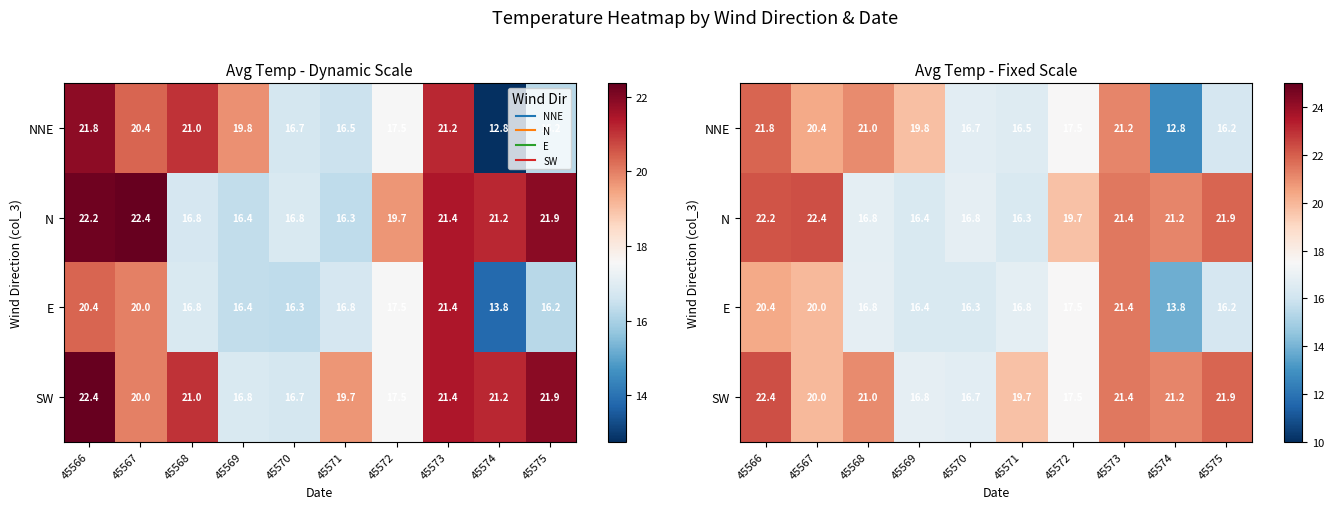

Which series has the widest spread of values?

NNE